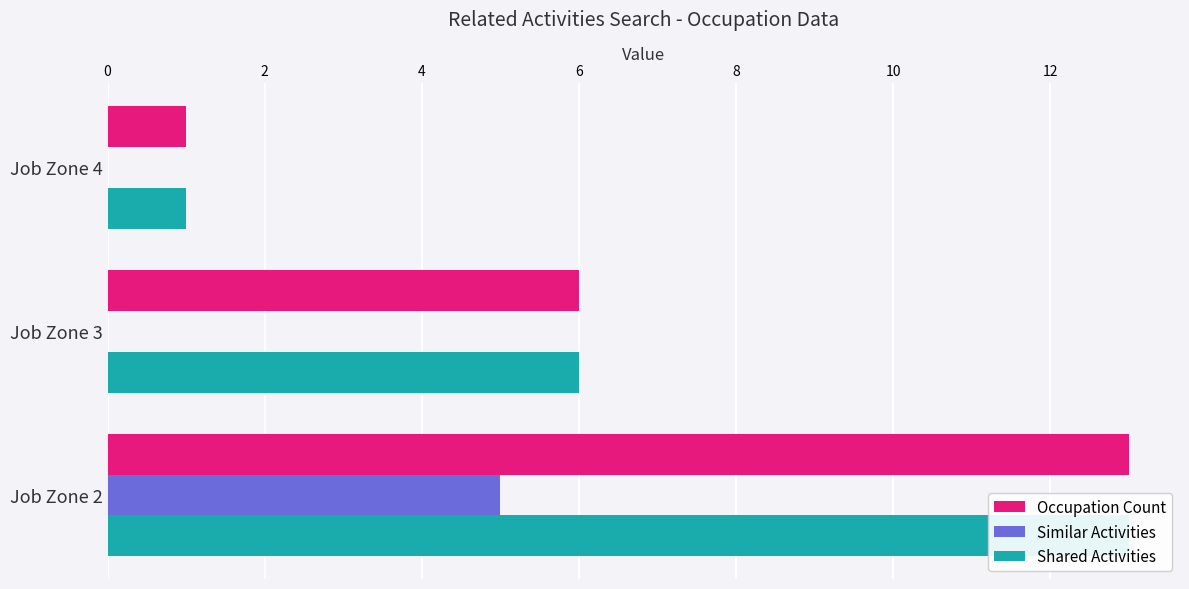

Reading right to left, transcribe all the data shown in this chart.

Occupation Count: 1	6	13
Similar Activities: 0	0	5
Shared Activities: 1	6	13